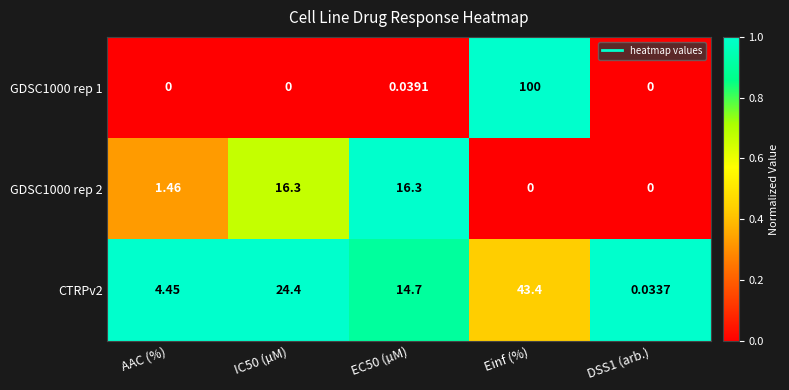

List the series in order of their overall mean, highest first.

GDSC1000 rep 1, CTRPv2, GDSC1000 rep 2